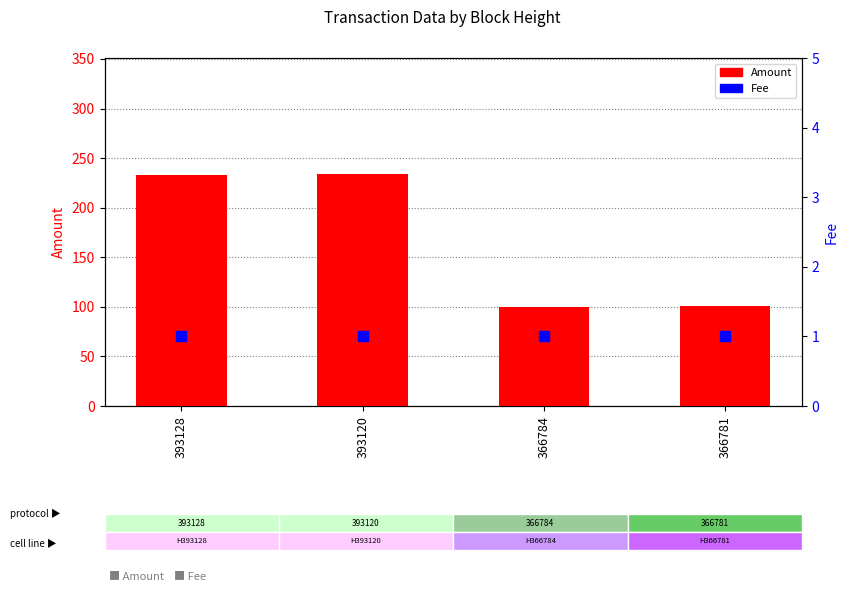

Which series reaches the maximum Y coordinate?

Amount